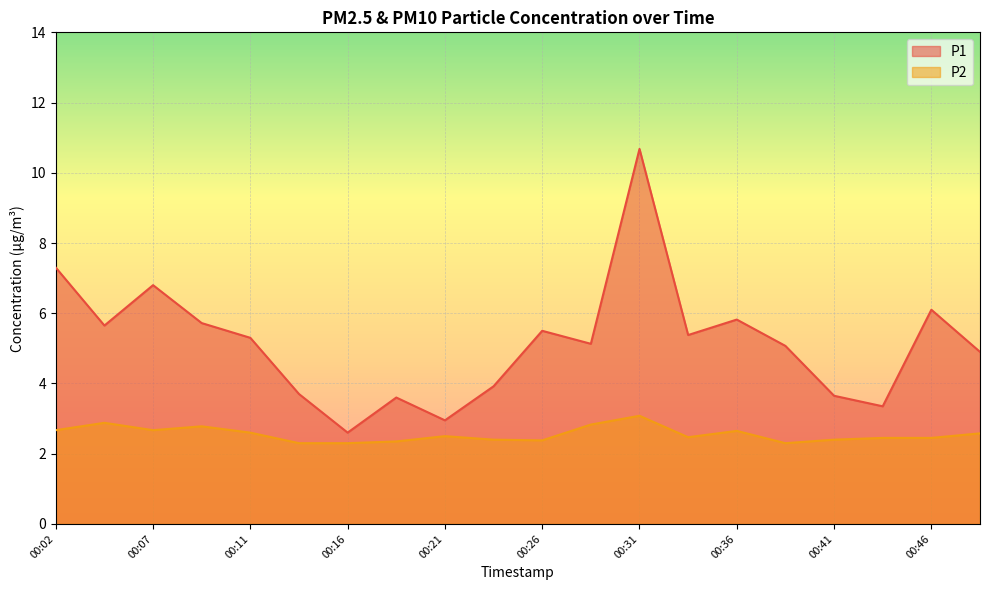

Where is the first local maximum for P1?

00:07